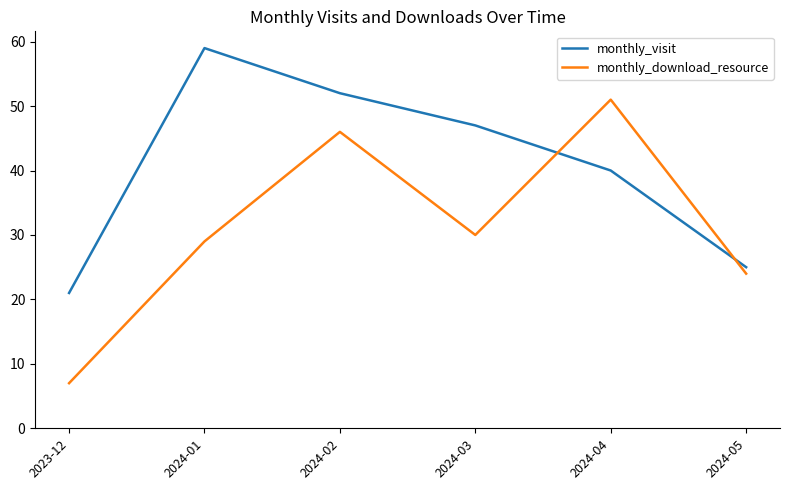

At which category is the sum across all series the highest?

2024-02